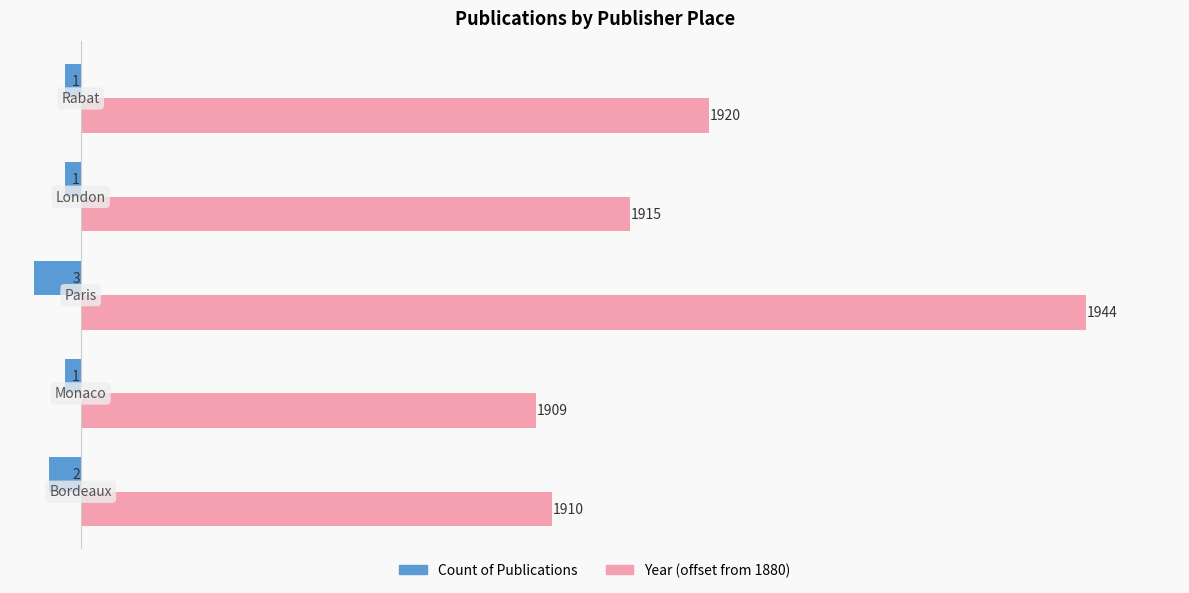

What are all the series names shown in the legend?

Count of Publications, Year (offset from 1880)